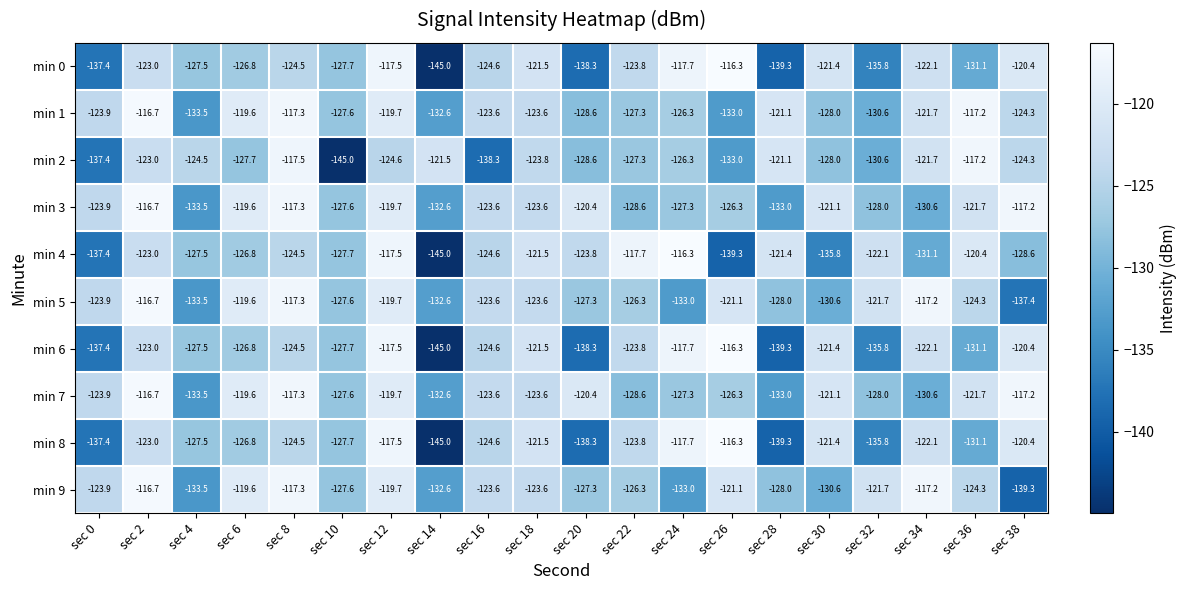

What is the spread (max minus min) of values at sec 8?

7.2